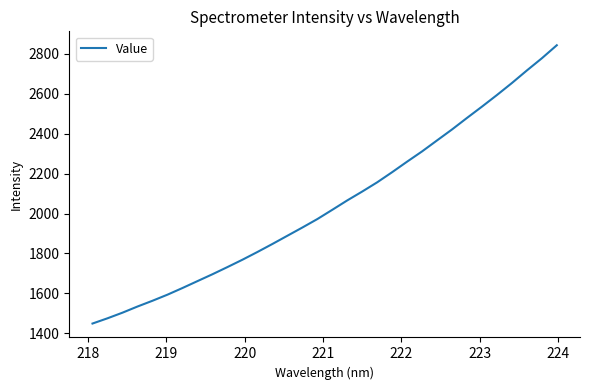

What is the greatest value displayed?

2842.9